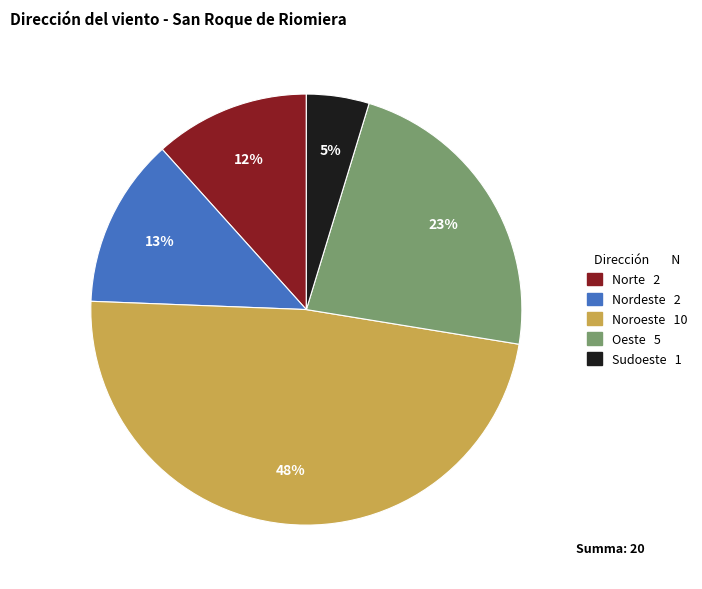

To the nearest percent, what is the difference between the largest and smallest slice percentages?

43%